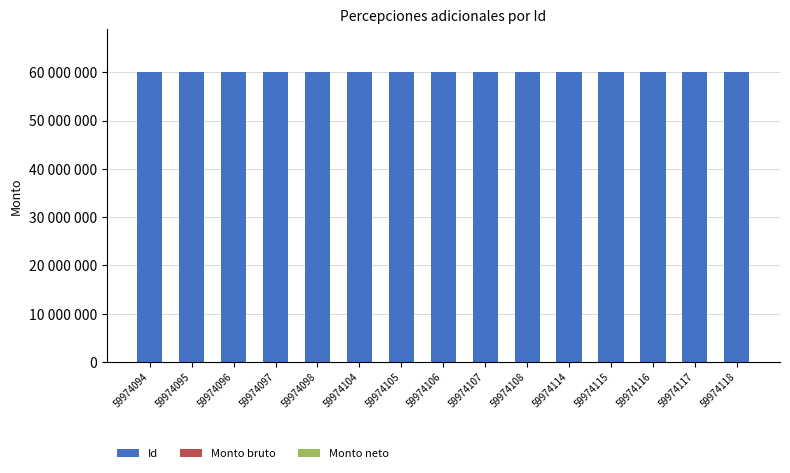

At which category is the sum across all series the highest?

59974118